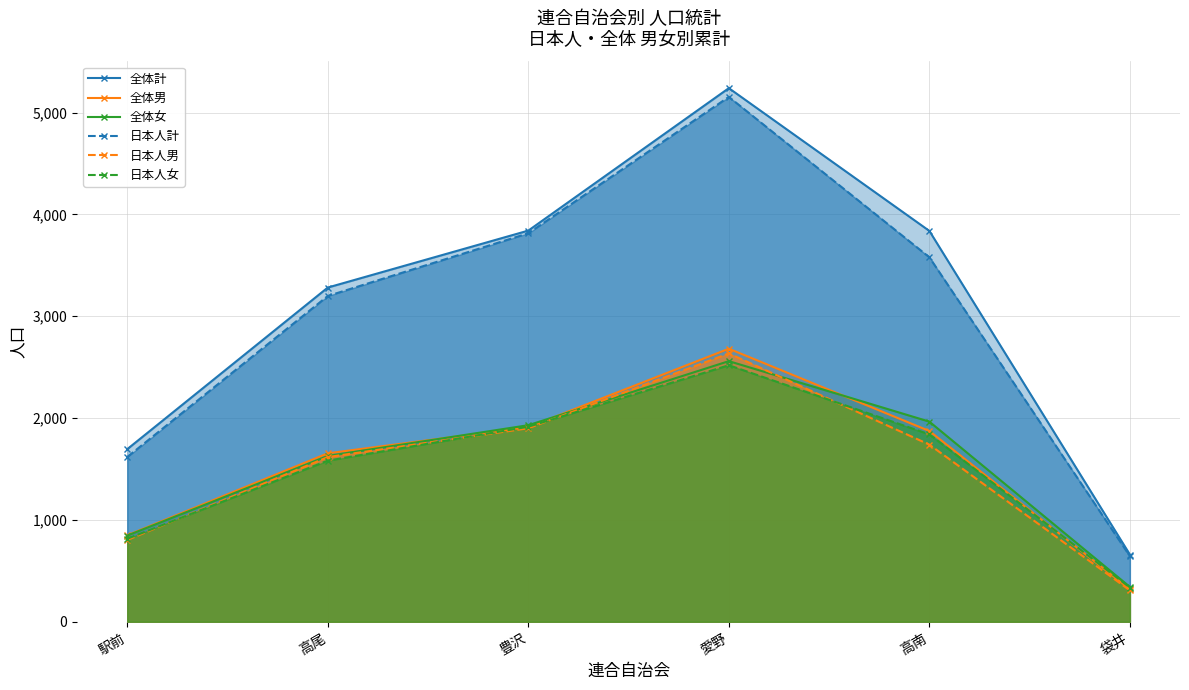

Reading left to right, extract all data points from this chart.

全体計: 駅前=1695	高尾=3282	豊沢=3841	愛野=5240	高南=3838	袋井=660
全体男: 駅前=849	高尾=1654	豊沢=1911	愛野=2681	高南=1873	袋井=318
全体女: 駅前=846	高尾=1628	豊沢=1930	愛野=2559	高南=1965	袋井=342
日本人計: 駅前=1618	高尾=3199	豊沢=3815	愛野=5154	高南=3579	袋井=644
日本人男: 駅前=803	高尾=1617	豊沢=1900	愛野=2635	高南=1739	袋井=308
日本人女: 駅前=815	高尾=1582	豊沢=1915	愛野=2519	高南=1840	袋井=336